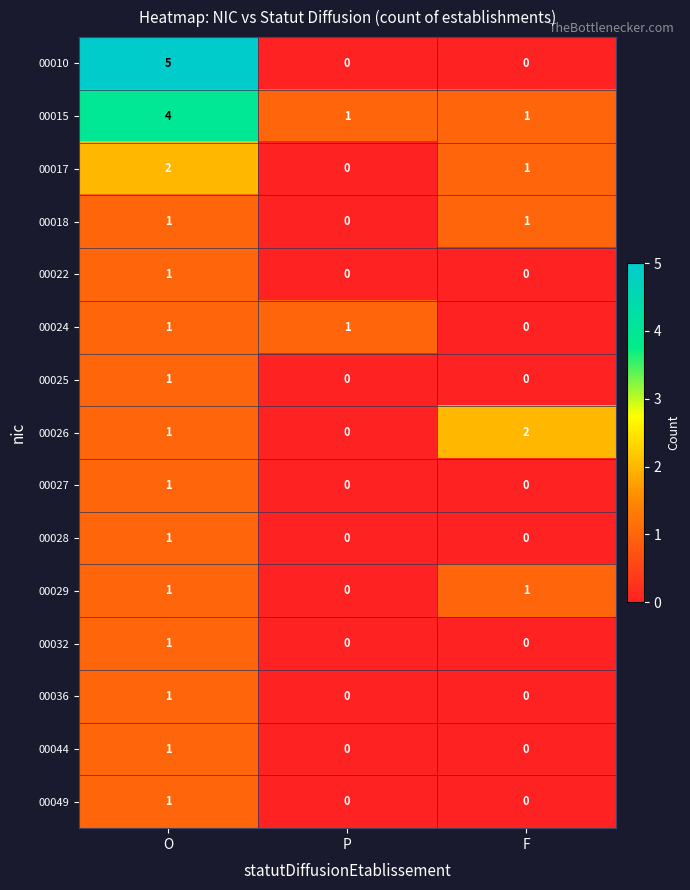

Where is 00029 nearest to the value 0?

P